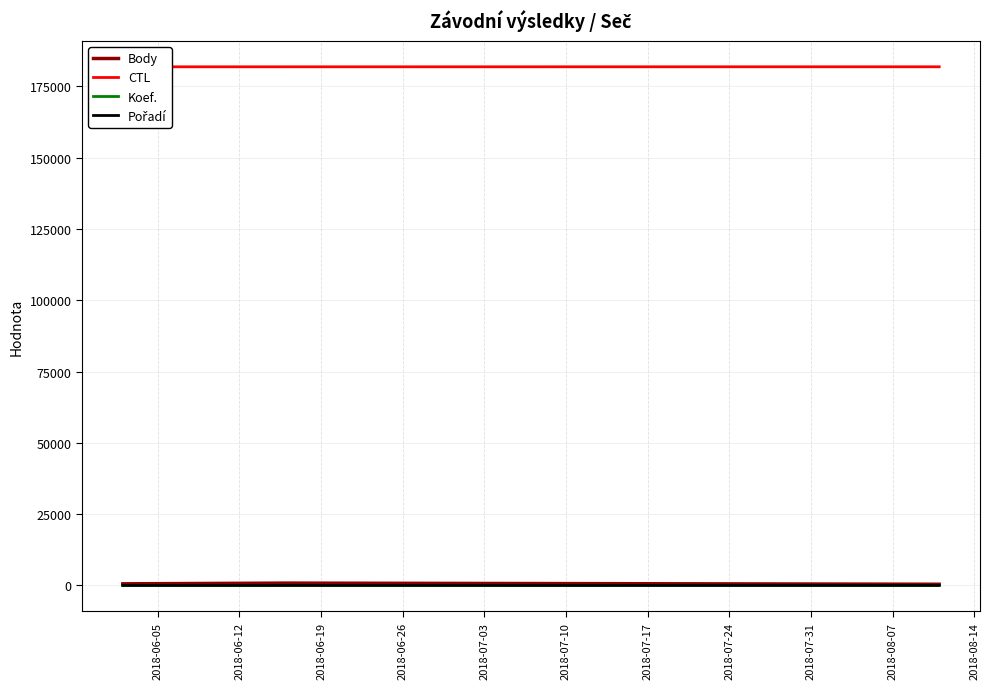

True or false: Body has a value of 404 at 2018-06-19.

True